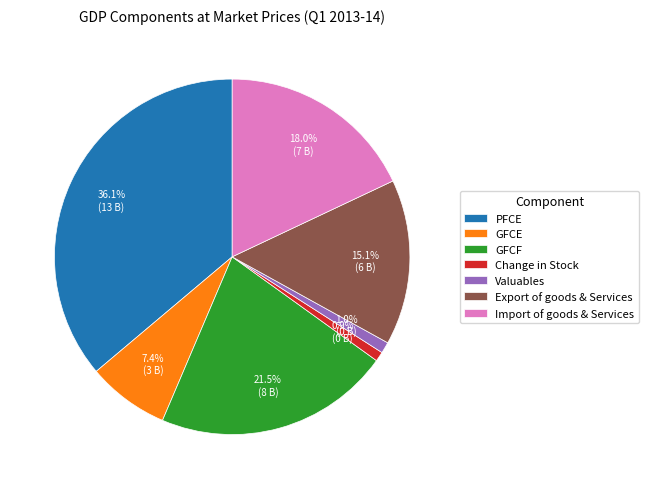

The PFCE slice represents 50% of the pie. True or false?

False